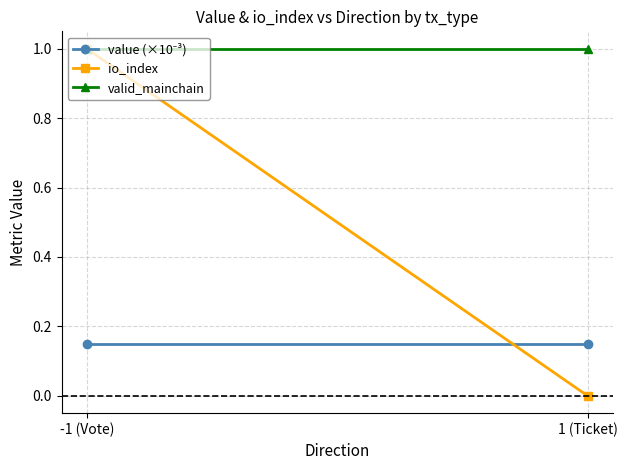

Reading left to right, list all the values displayed in this chart.

value (×10⁻³): -1 (Vote)=0.1	1 (Ticket)=0.1
io_index: -1 (Vote)=1.0	1 (Ticket)=0.0
valid_mainchain: -1 (Vote)=1.0	1 (Ticket)=1.0